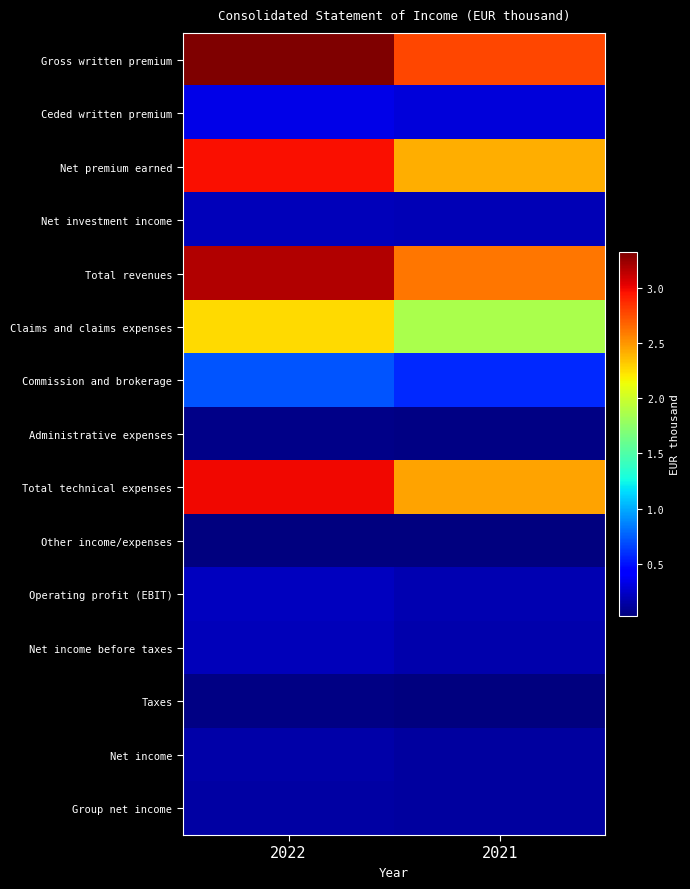

At 2021, list the series in order from smallest to largest.

Other income/expenses, Taxes, Administrative expenses, Group net income, Net income, Net income before taxes, Operating profit (EBIT), Net investment income, Ceded written premium, Commission and brokerage, Claims and claims expenses, Net premium earned, Total technical expenses, Total revenues, Gross written premium